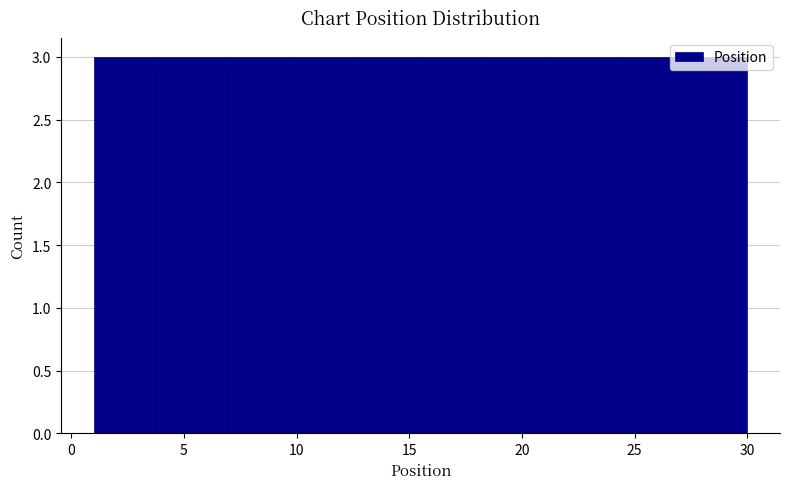

What is the height of the bar covering 9.7 to 12.6 on the x-axis? Neither the bar edges nor the heights are printed on the chart, so give them approximately, as read against the axes.

3